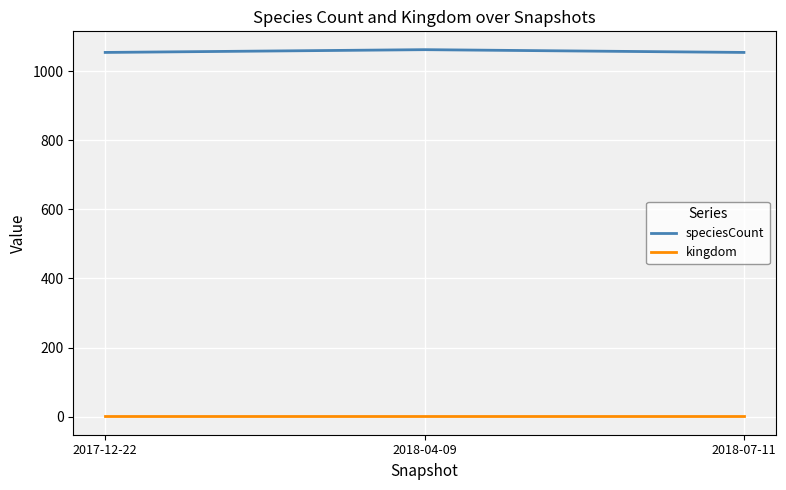

Reading right to left, transcribe all the data shown in this chart.

speciesCount: 2018-07-11=1054	2018-04-09=1062	2017-12-22=1054
kingdom: 2018-07-11=1	2018-04-09=1	2017-12-22=1